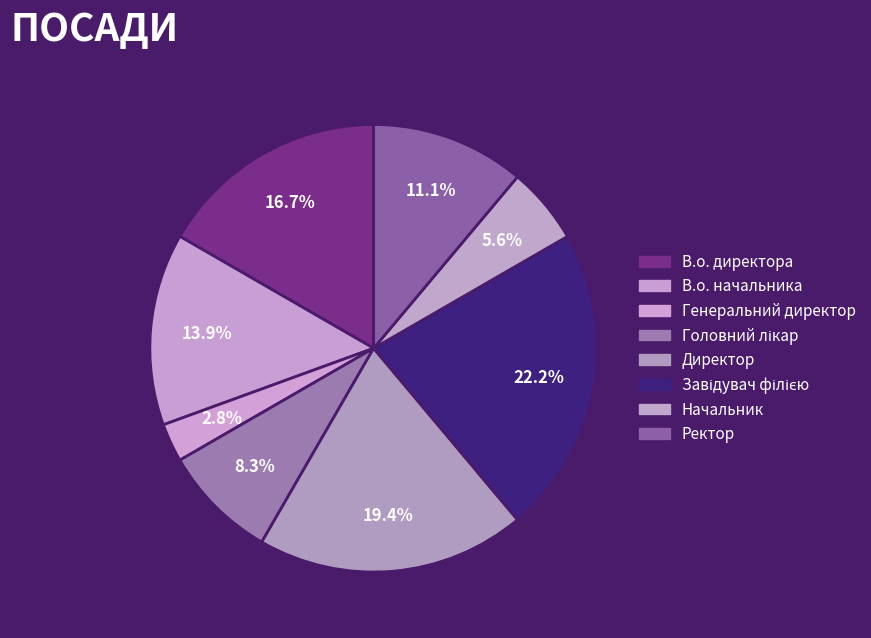

What is the smallest slice in the pie chart?

Генеральний директор